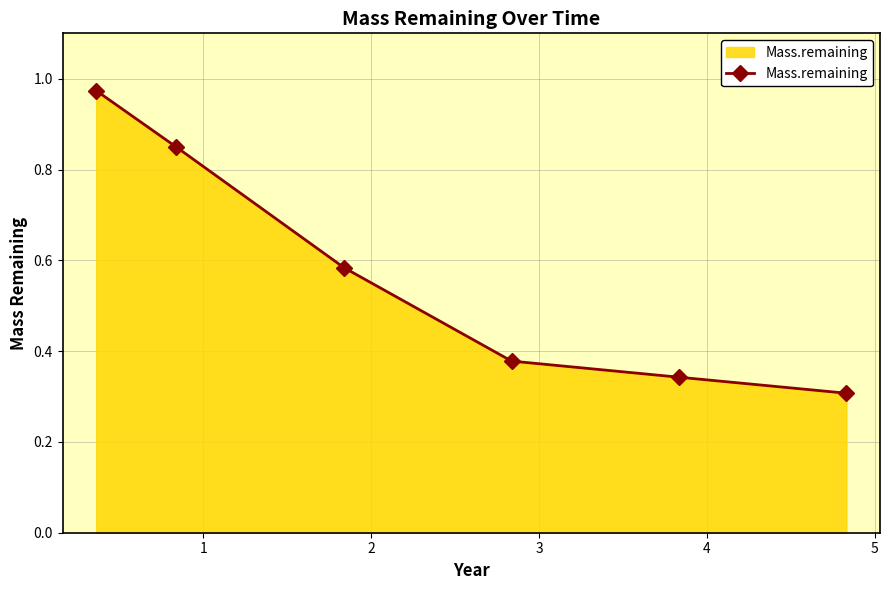

Does the chart have visible grid lines?

Yes